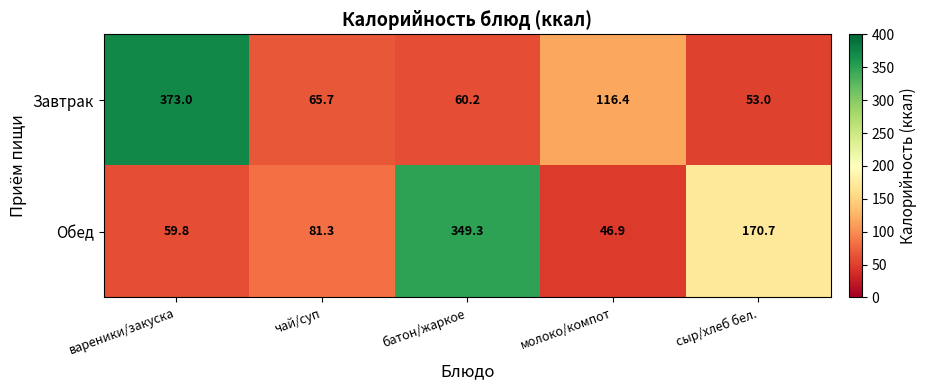

How many distinct data groups are displayed?

2